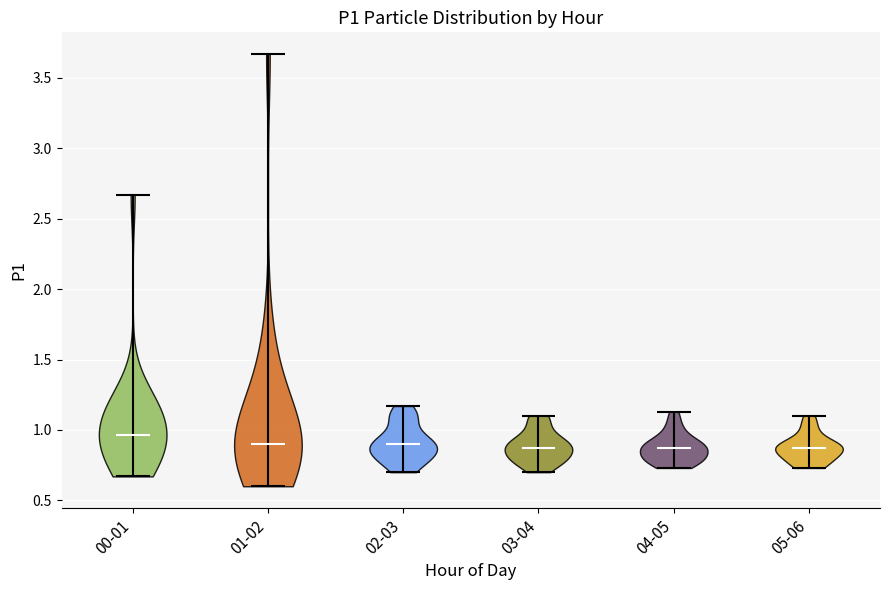

Reading left to right, read every violin against the y-axis: where its median line is, and the lowest and highest points it reaches. The values are not printed on the chart, so give them approximately, as read against the axis.

00-01: median line 0.95, lowest point 0.65, highest point 2.65
01-02: median line 0.90, lowest point 0.60, highest point 3.65
02-03: median line 0.90, lowest point 0.70, highest point 1.15
03-04: median line 0.85, lowest point 0.70, highest point 1.10
04-05: median line 0.85, lowest point 0.75, highest point 1.15
05-06: median line 0.85, lowest point 0.75, highest point 1.10